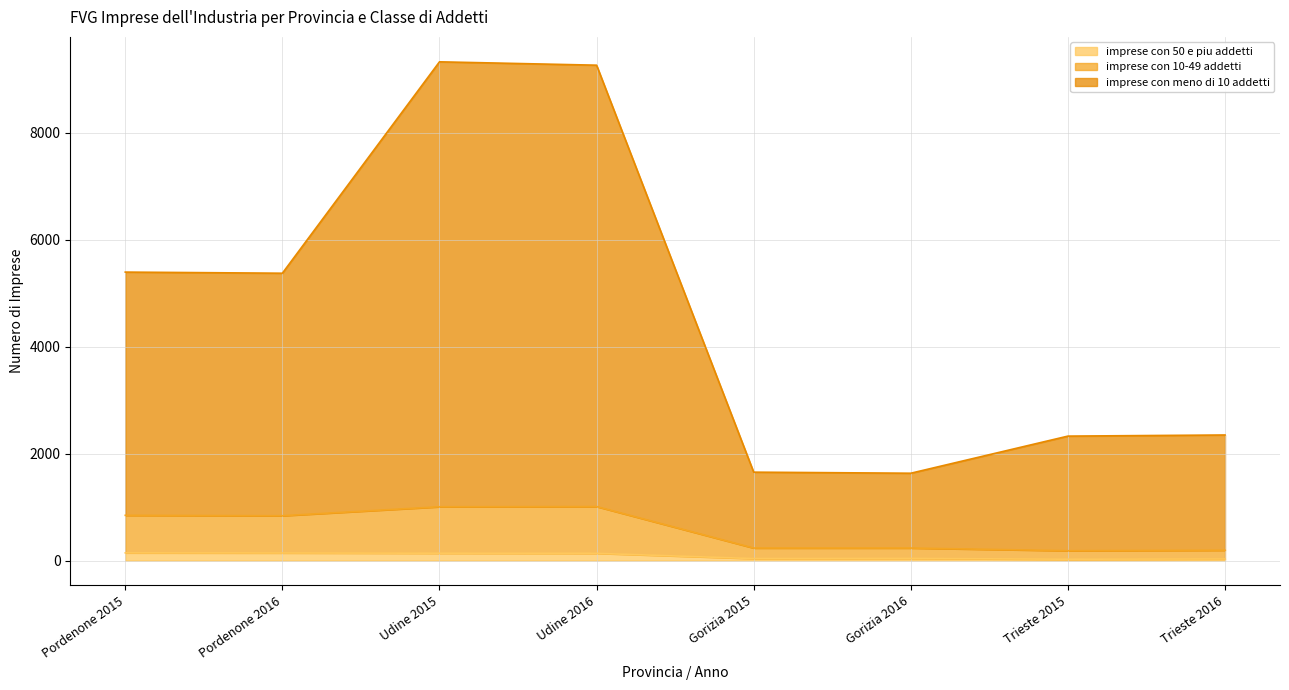

Which category has the highest value in the imprese con 50 e piu addetti series?

Pordenone 2015